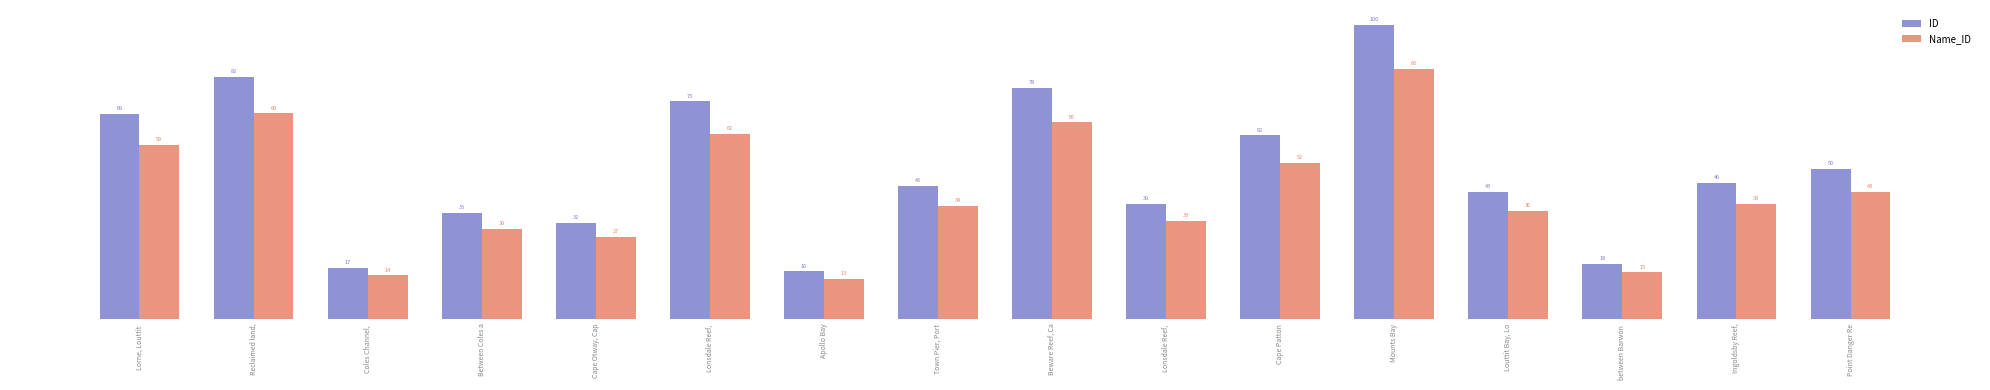

What is the difference between the Name_ID values at Mounts Bay and Lonsdale Reef, ?

22.1